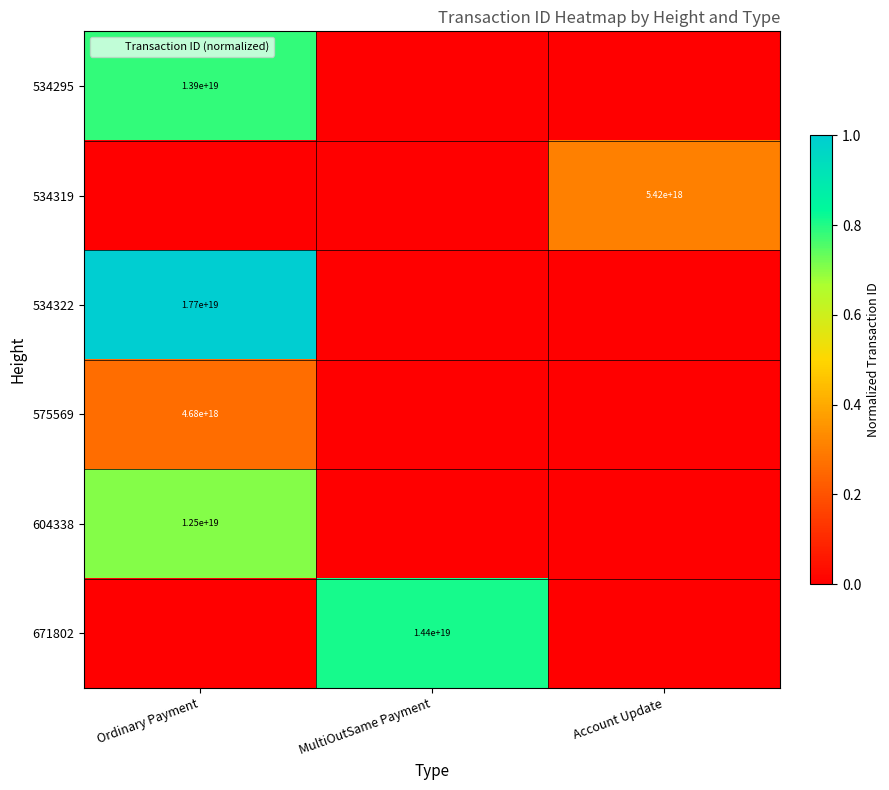

The 534322 series shows 1.0 at Ordinary Payment. True or false?

True